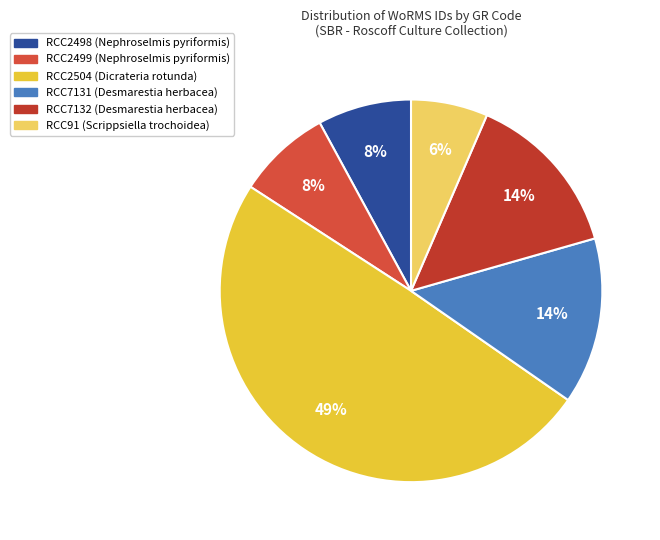

Does RCC91 (Scrippsiella trochoidea) represent more than half of the total?

No